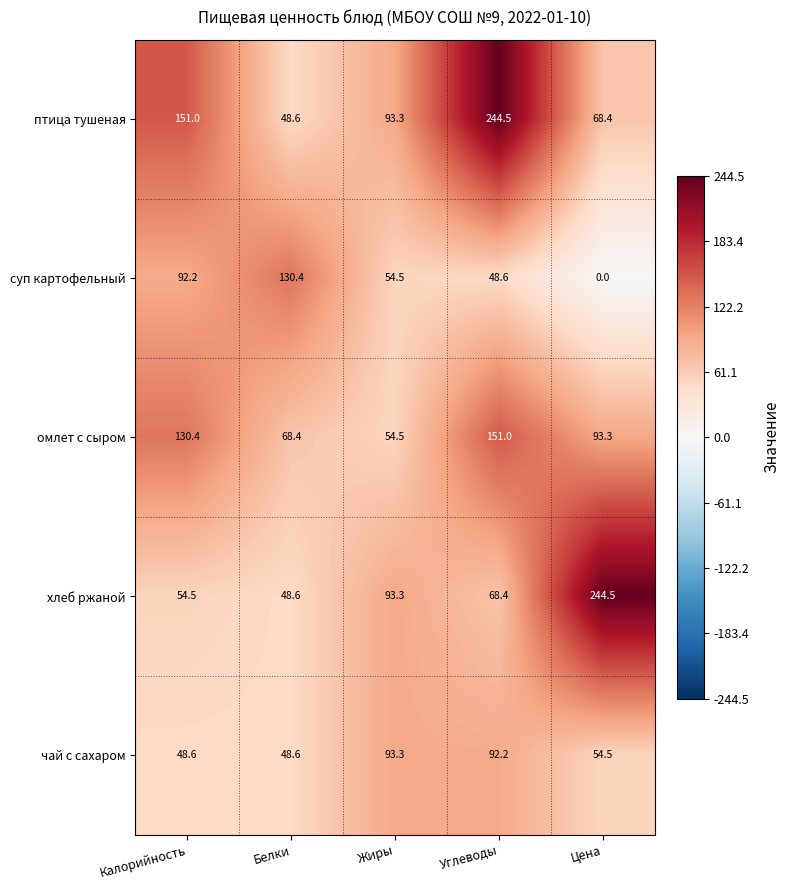

Is it true that птица тушеная equals 151.0 at Калорийность?

True